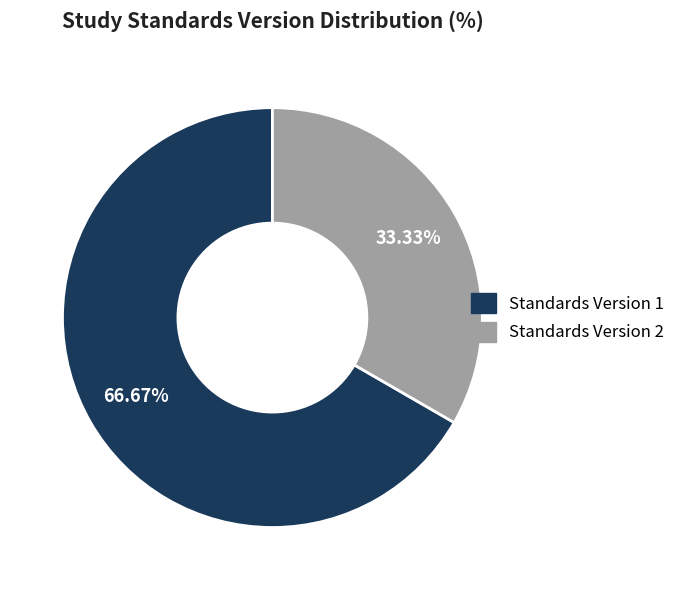

Is there a majority slice in this chart?

Yes